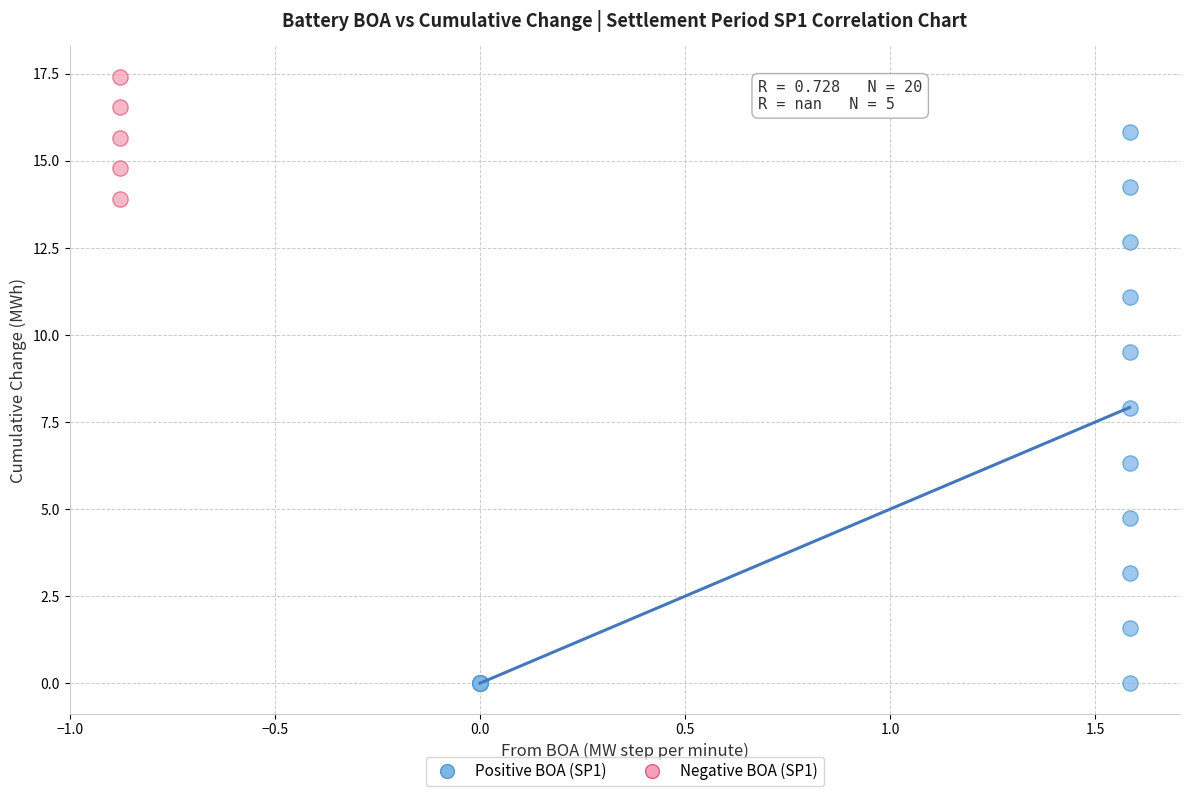

Which series reaches the minimum Y coordinate?

Positive BOA (SP1)